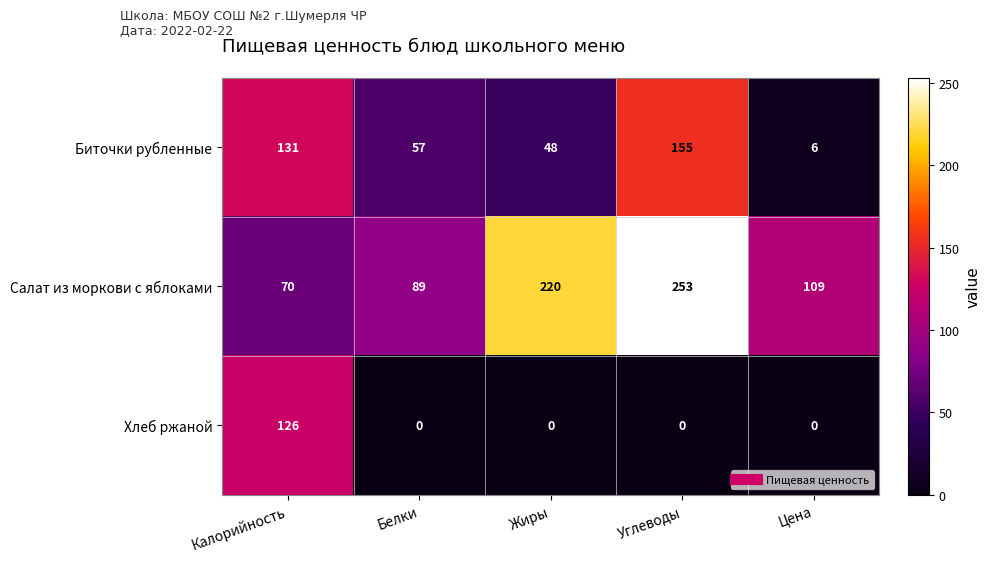

Reading left to right, extract all data points from this chart.

Биточки рубленные: Калорийность=131	Белки=57	Жиры=48	Углеводы=155	Цена=6
Салат из моркови с яблоками: Калорийность=70	Белки=89	Жиры=220	Углеводы=253	Цена=109
Хлеб ржаной: Калорийность=126	Белки=0	Жиры=0	Углеводы=0	Цена=0